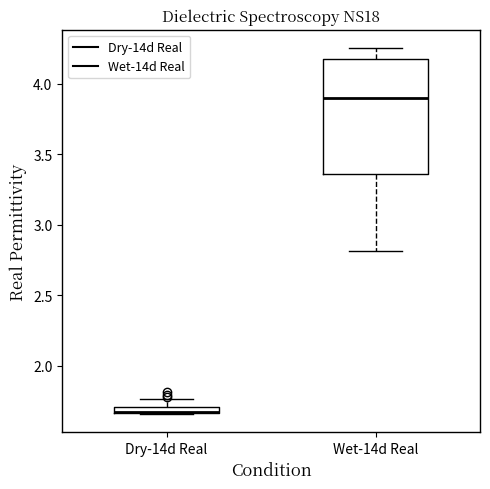

Which box is the tallest, from its lower edge to its upper edge?

Wet-14d Real